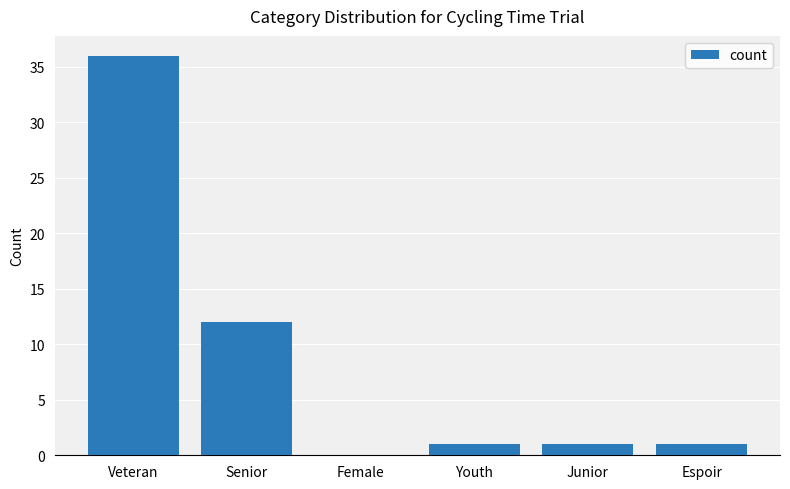

What is the sum of the values at Junior and Female?

1